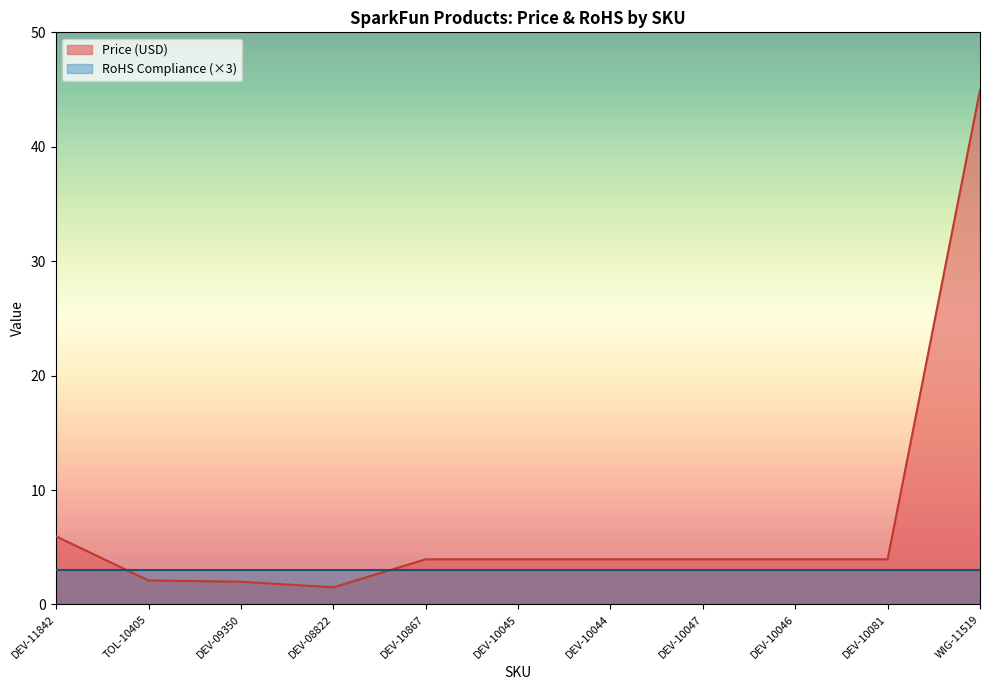

Rank the categories by value from highest to lowest.

WIG-11519, DEV-11842, DEV-10867, DEV-10045, DEV-10044, DEV-10047, DEV-10046, DEV-10081, TOL-10405, DEV-09350, DEV-08822